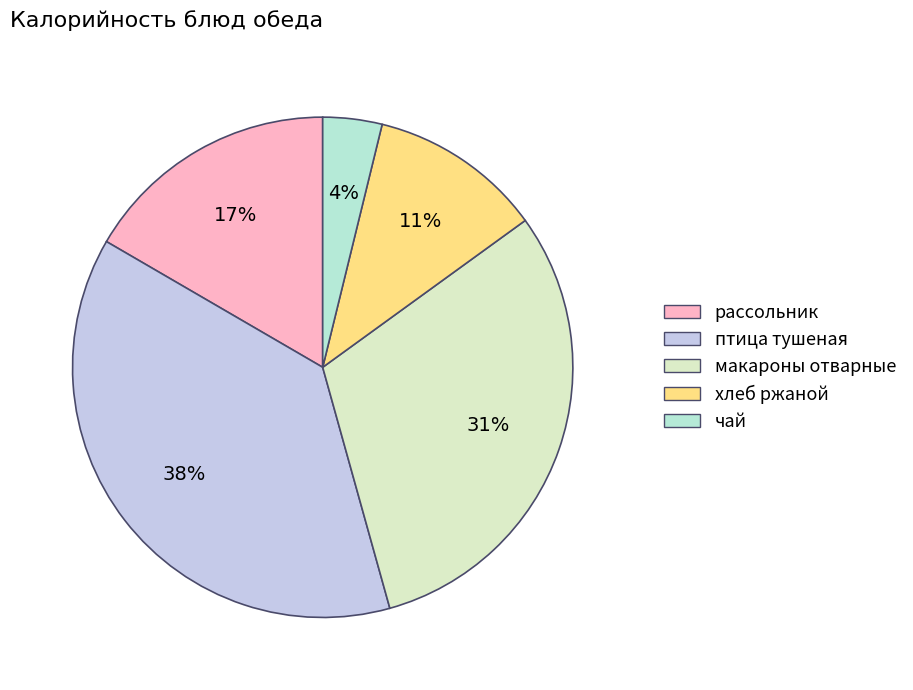

Does any single category account for the majority?

No